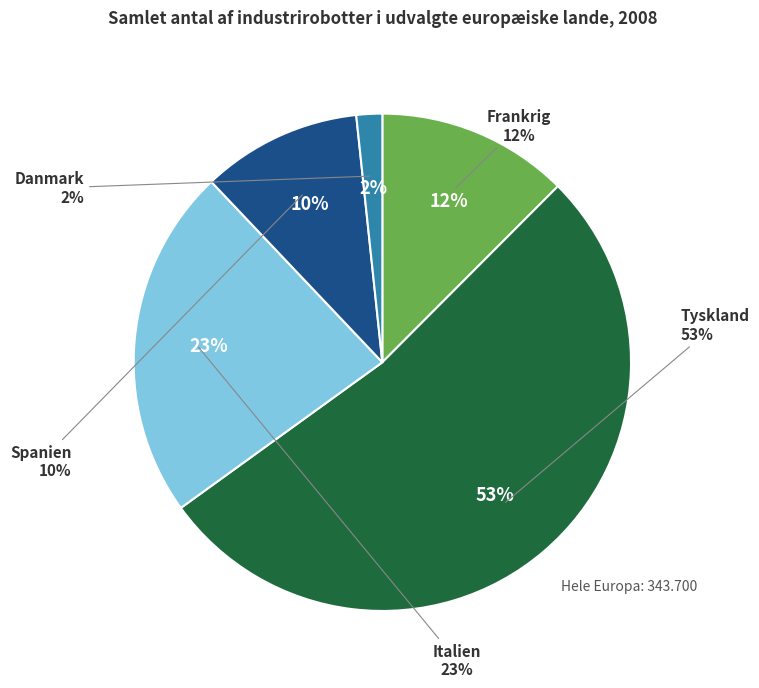

Is the sum of Danmark and Frankrig greater than half?

No